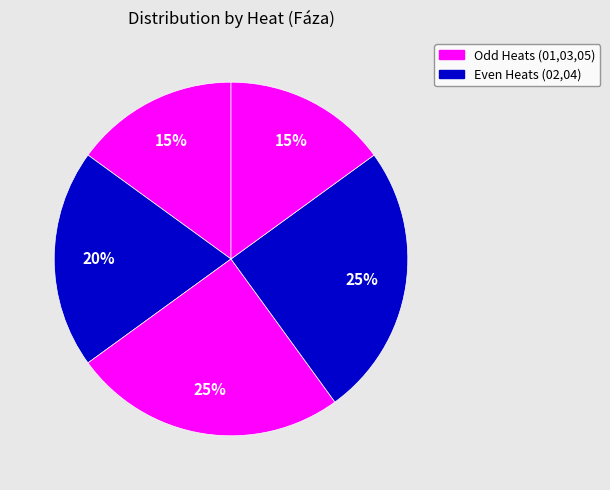

Count the number of slices in the pie.

5